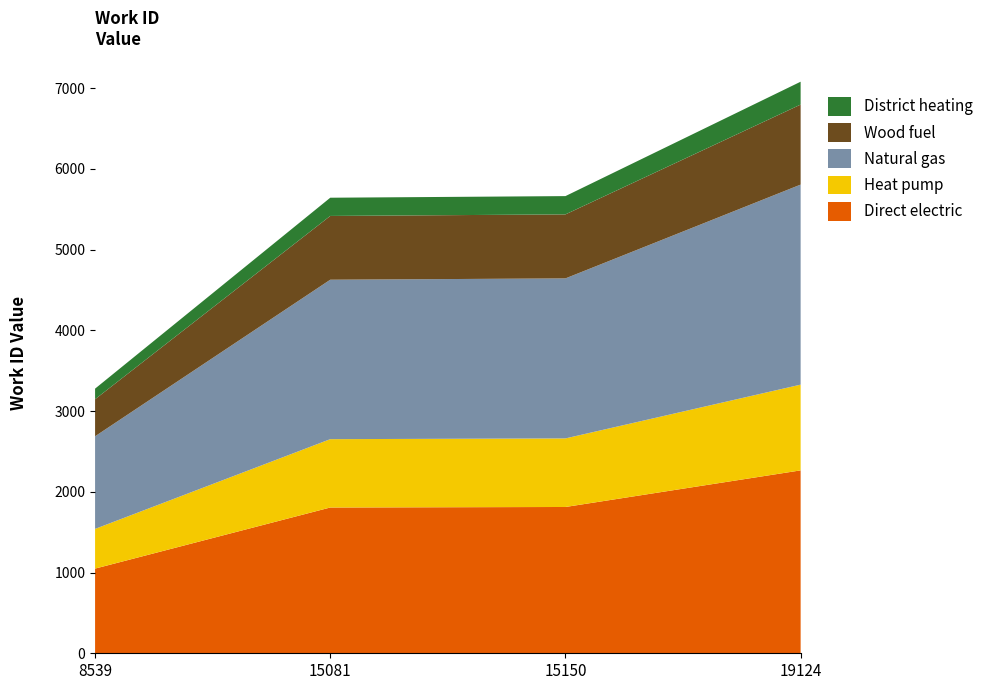

Reading right to left, list all the values displayed in this chart.

7080	5663	5643	3278